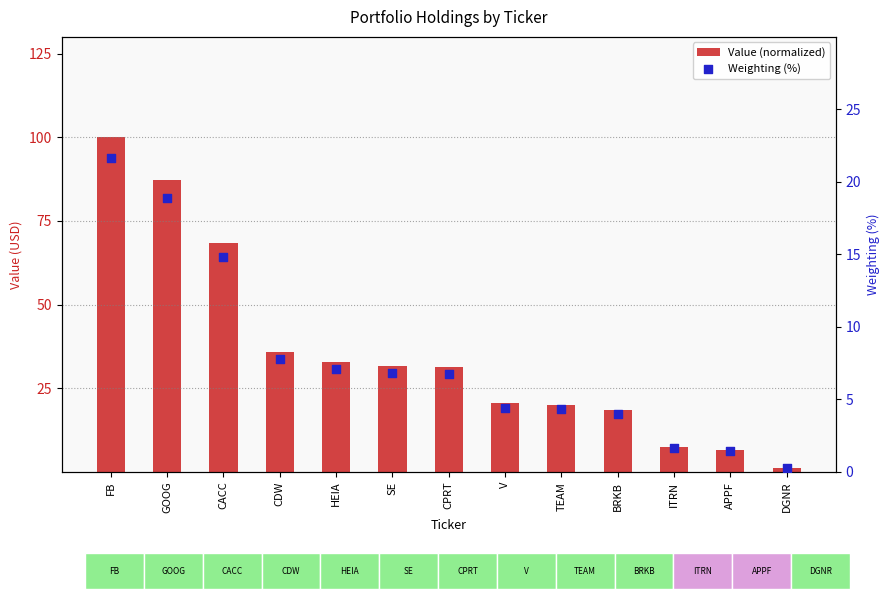

Which series reaches the minimum Y coordinate?

Weighting (%)